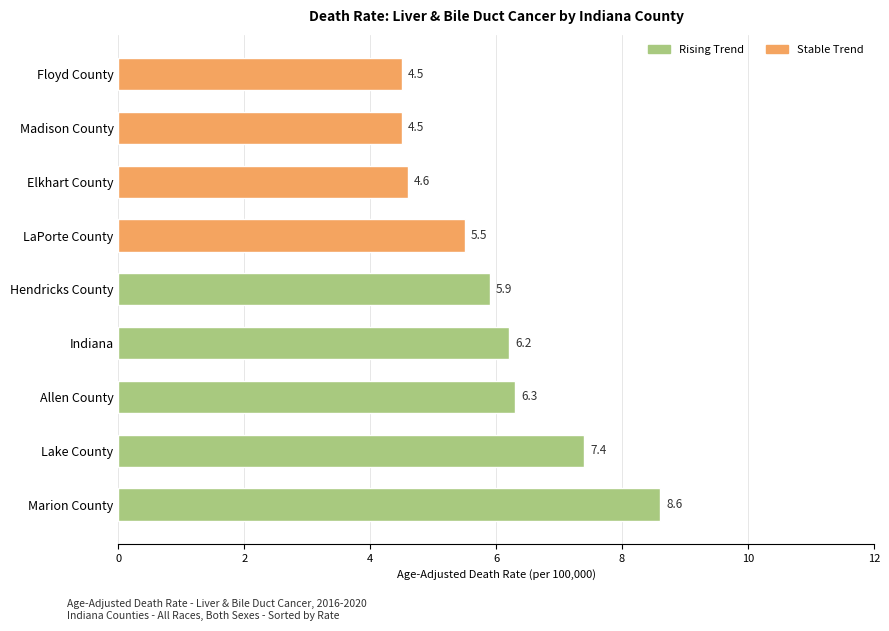

What position from the right is stable?

4